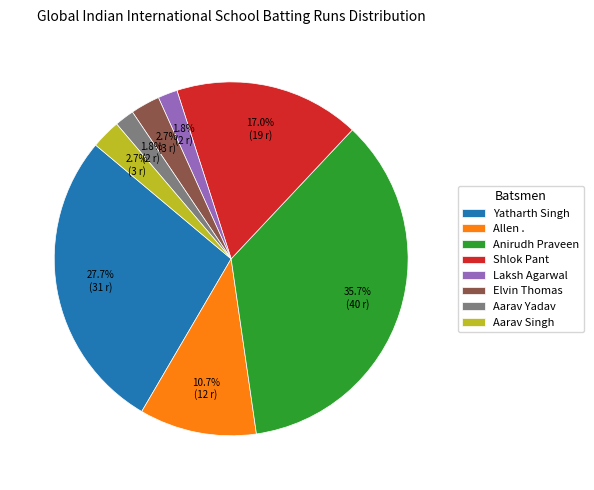

Does any single category account for the majority?

No